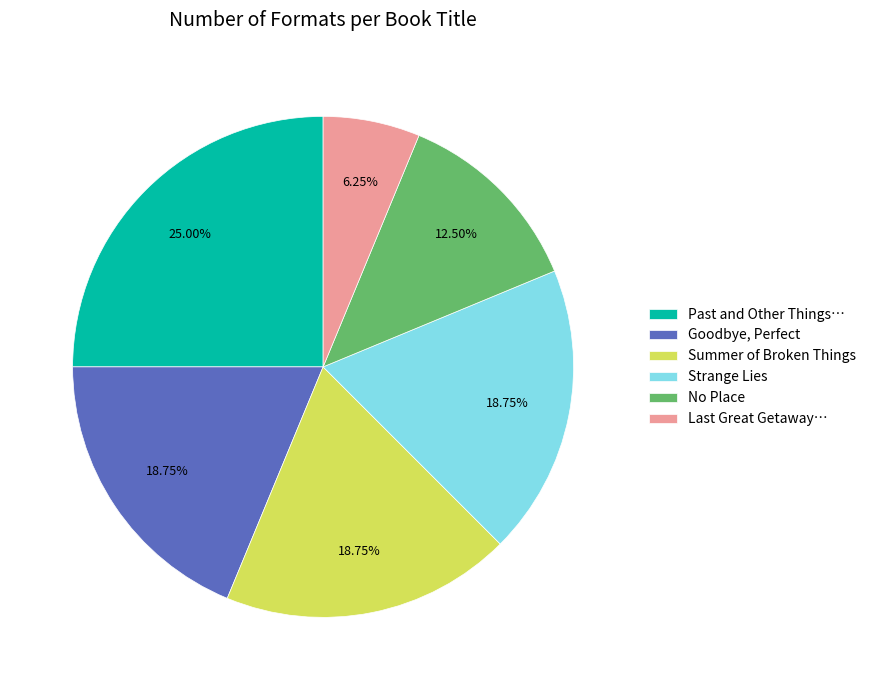

Approximately how many times larger is the value at Goodbye, Perfect compared to Strange Lies?

1.0